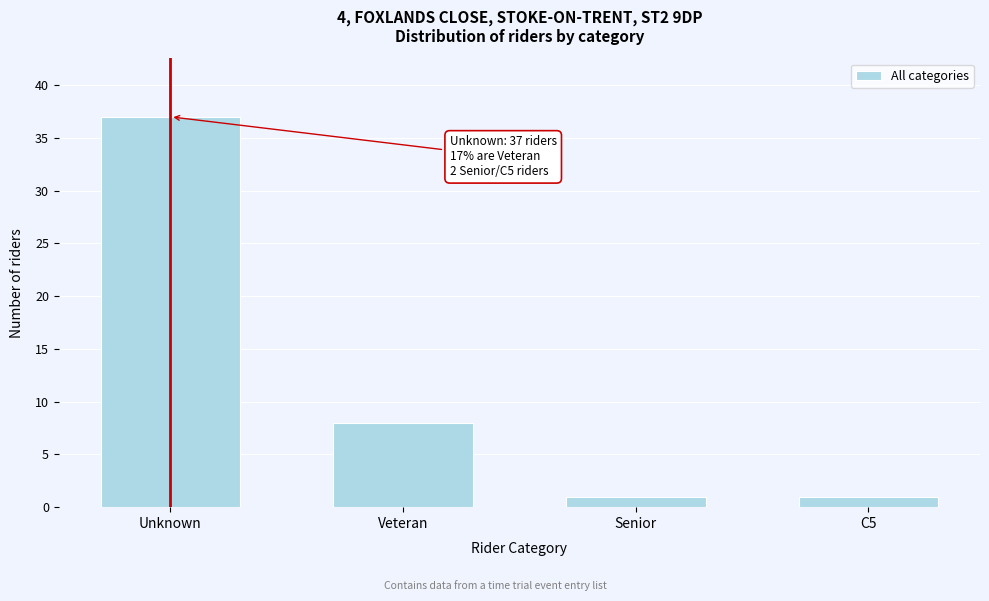

Reading right to left, what are all the values shown in this chart?

1	1	8	37